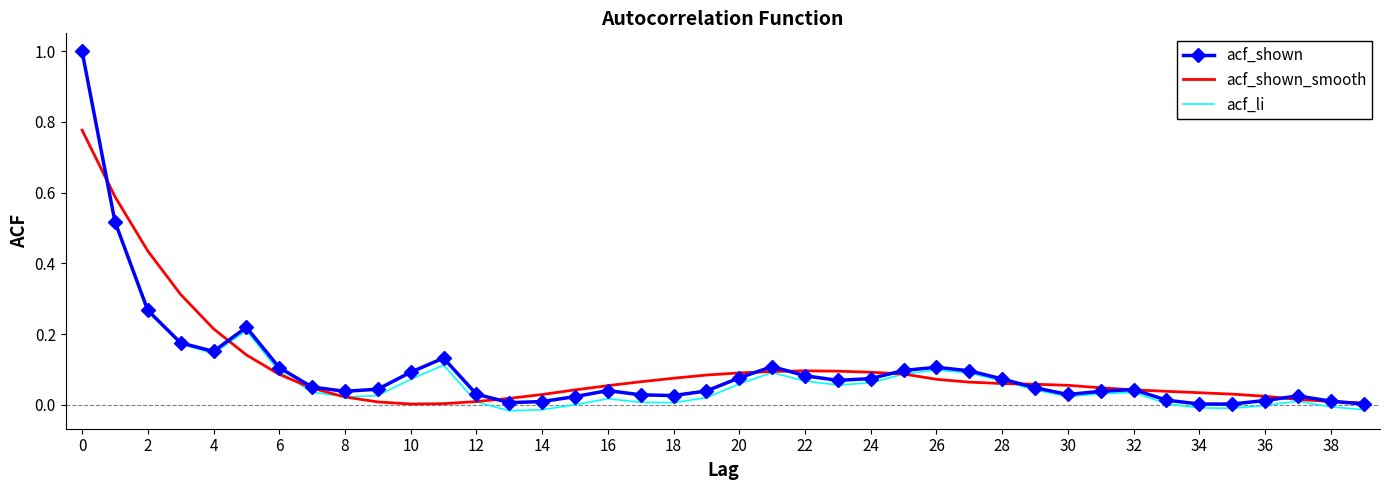

Which series has the widest spread of values?

acf_li